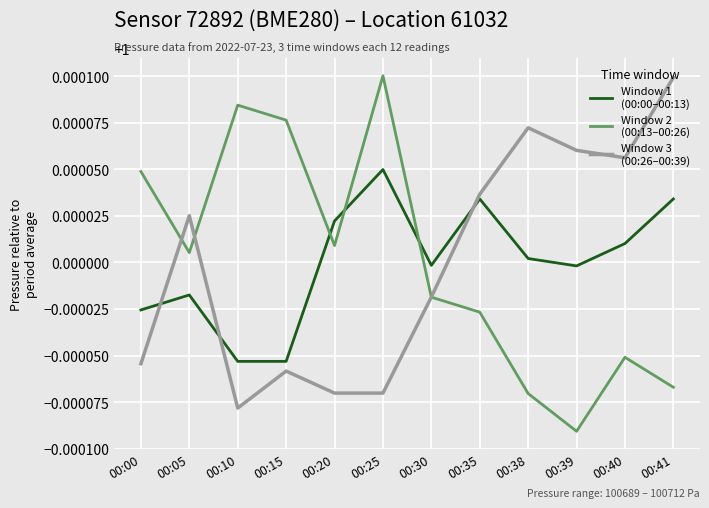

At which category does the chart reach its minimum across all series?

00:39